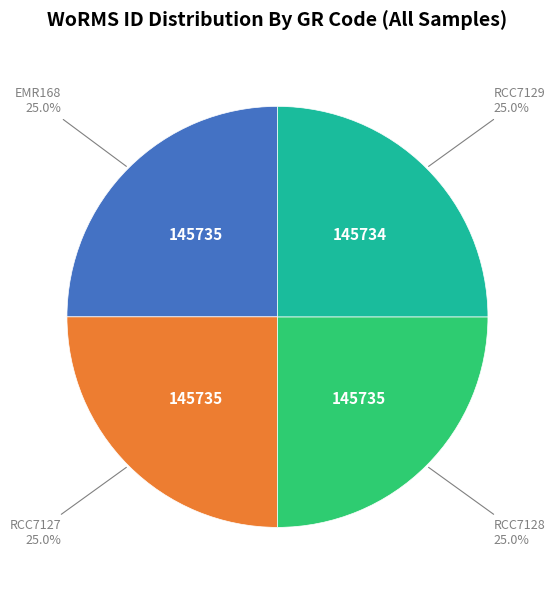

How many segments does this pie chart have?

4